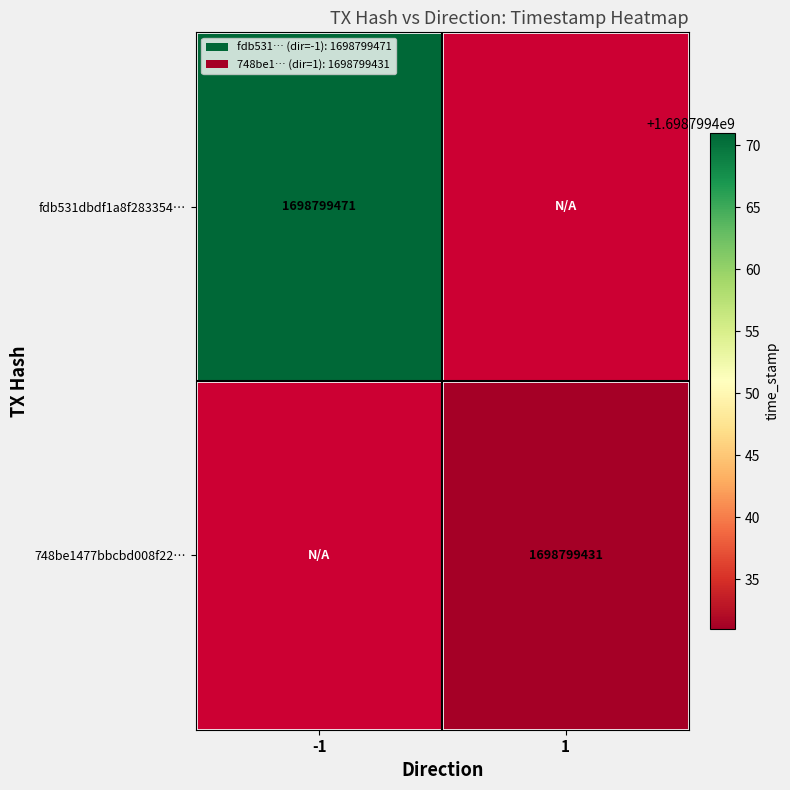

How many data points does each series have?

2